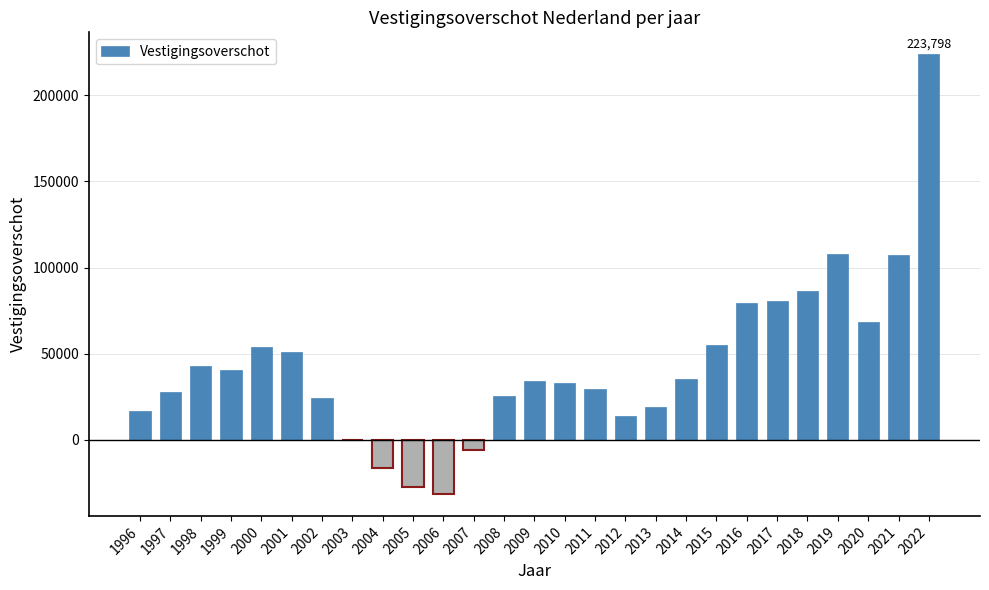

What is the greatest value displayed?

223798